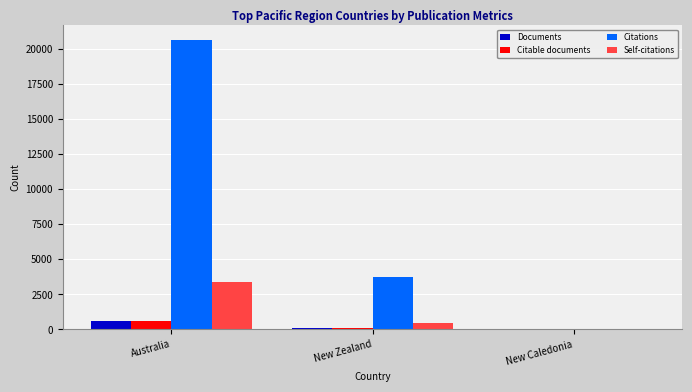

Which series has the widest spread of values?

Citations